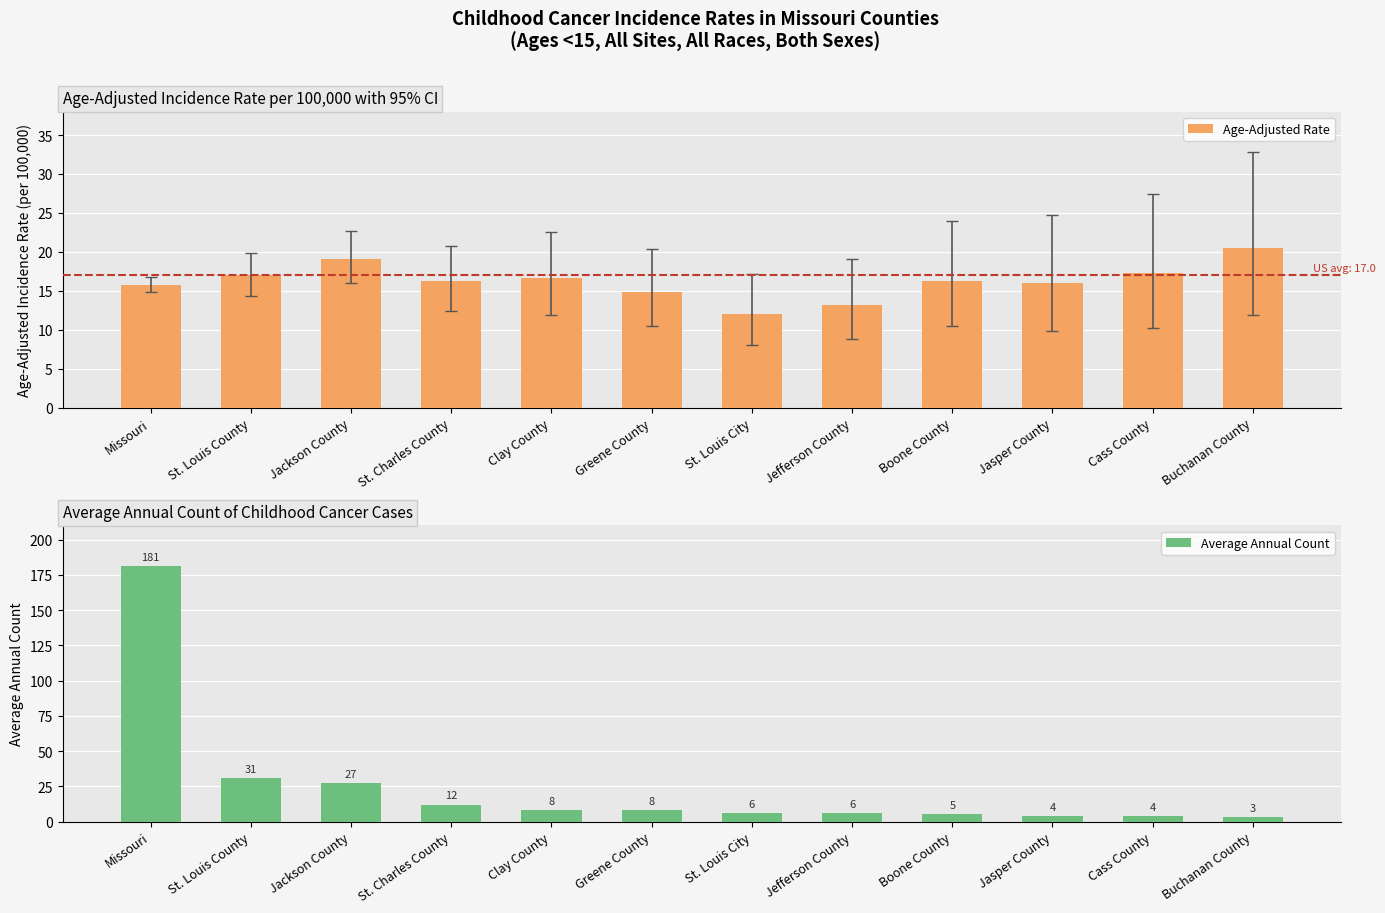

Where does the Age-Adjusted Rate series first go above 16?

St. Louis County